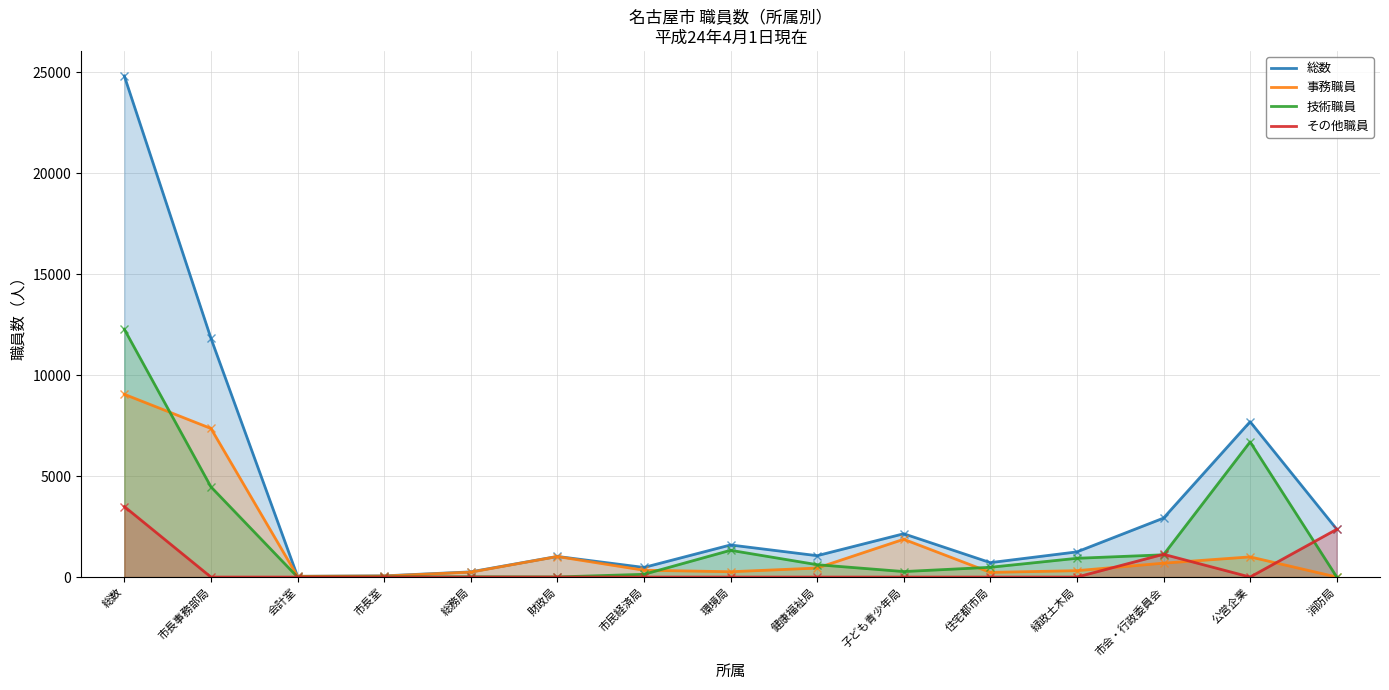

In 総数, how many points are lower than both neighbors (excluding endpoints)?

4